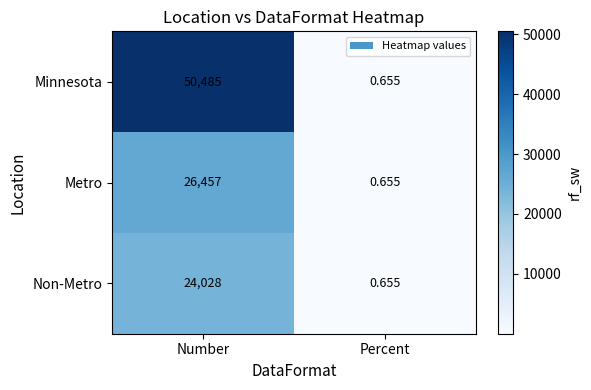

Which series changed the most between Number and Percent?

Minnesota